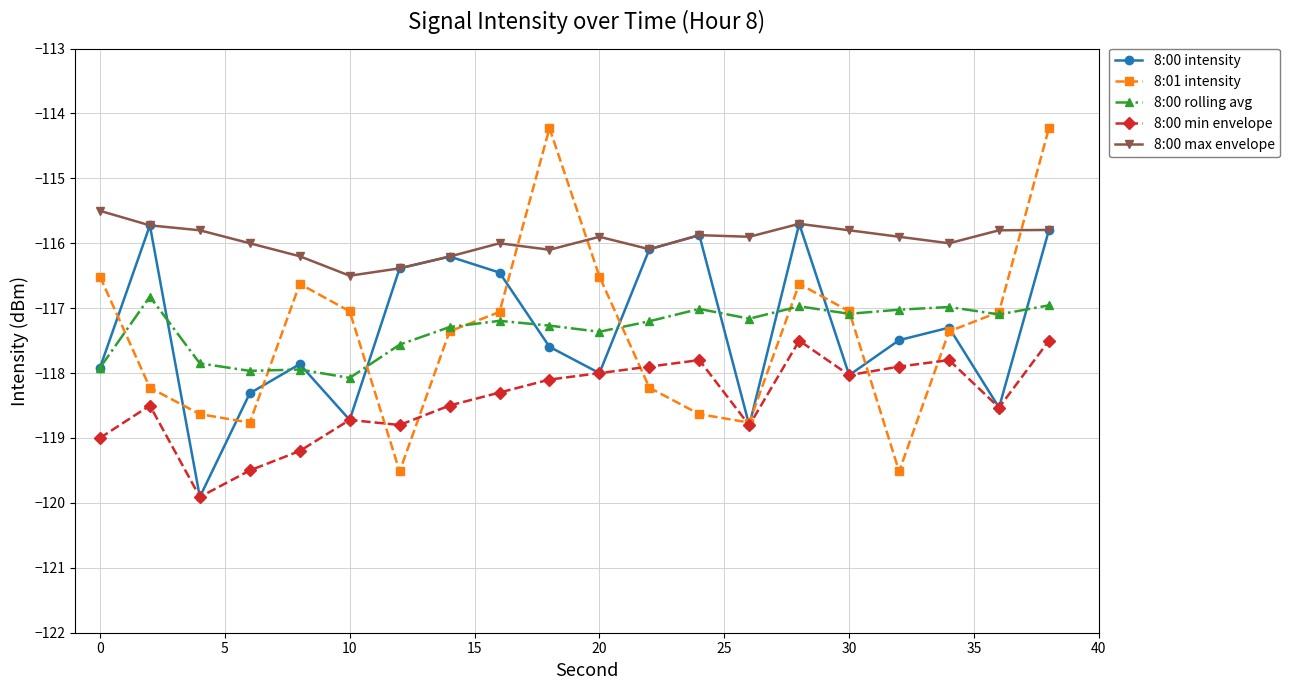

What is the value of the 8:00 intensity point at the 6th from the left?

-118.7